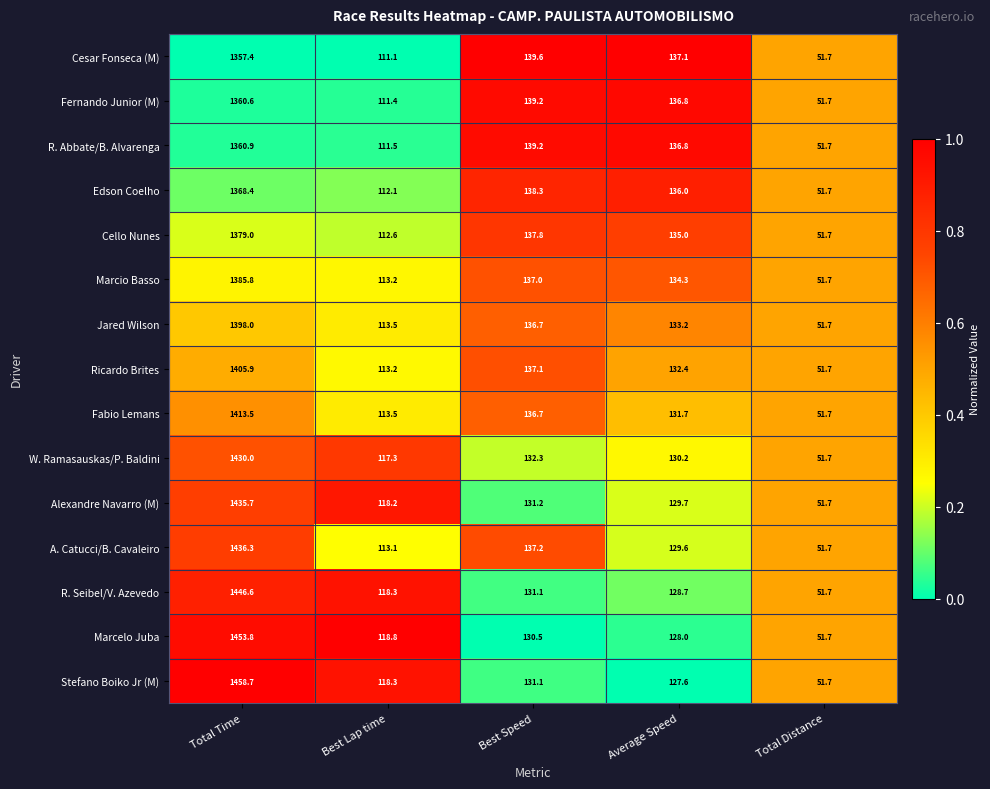

The value of W. Ramasauskas/P. Baldini at Best Lap time is 117.3. True or false?

True